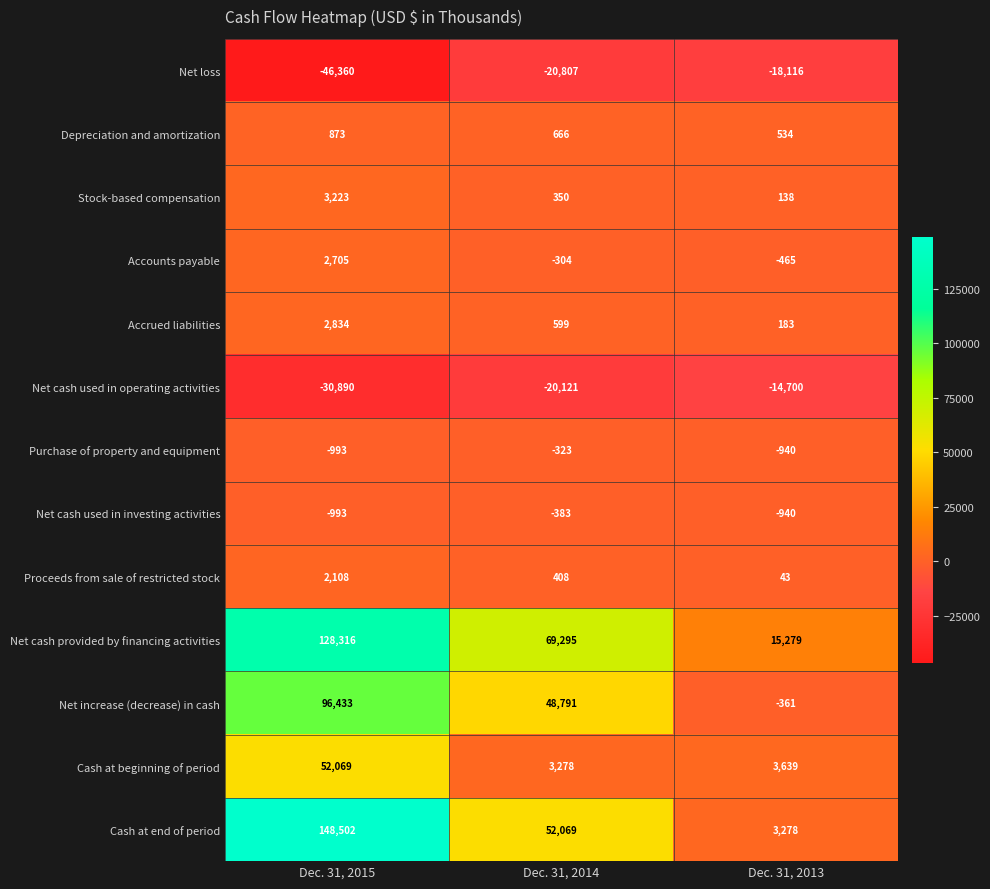

Where is Accrued liabilities nearest to the value 1508?

Dec. 31, 2014